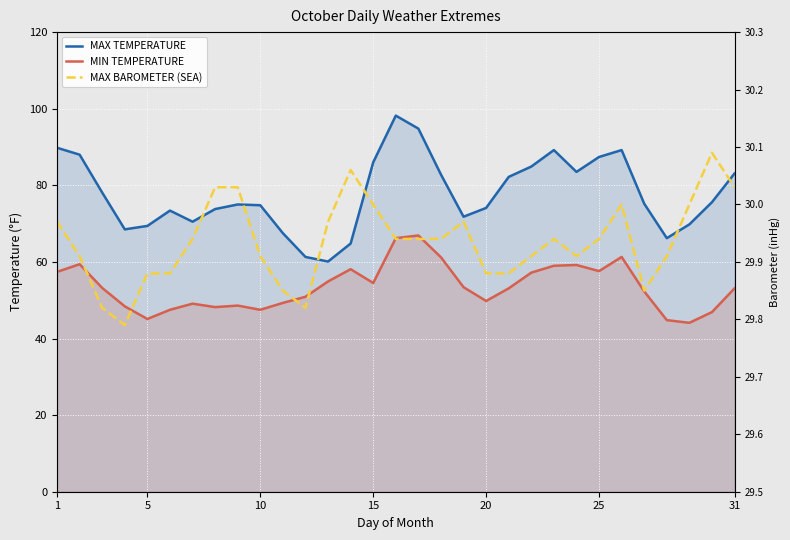

Which series has the largest range (max minus min)?

MAX TEMPERATURE